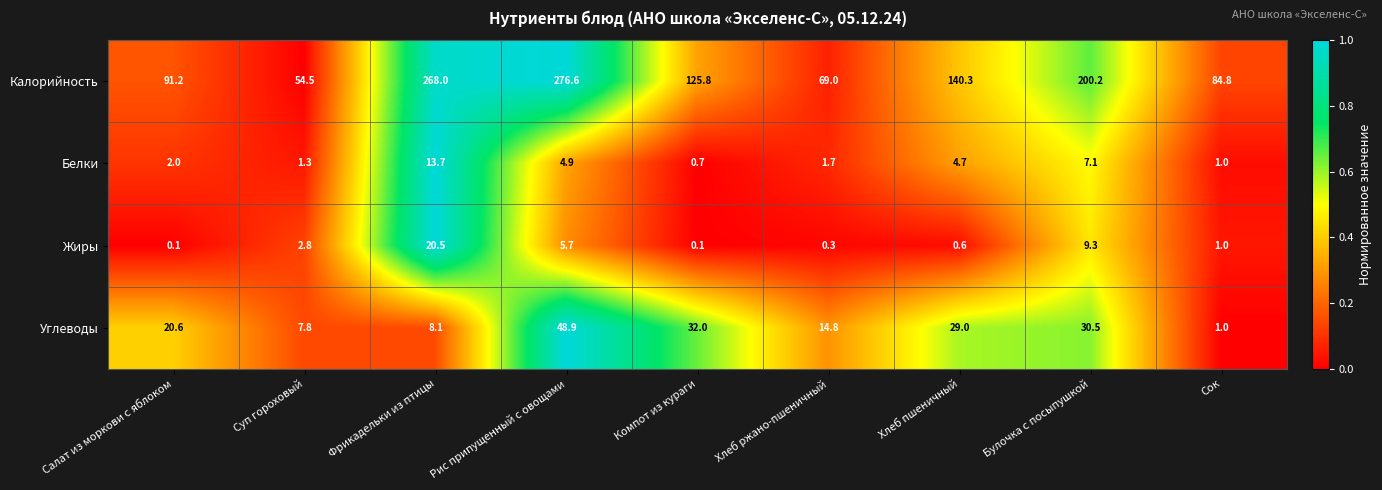

The Белки series shows 1.2 at Рис припущенный с овощами. True or false?

False